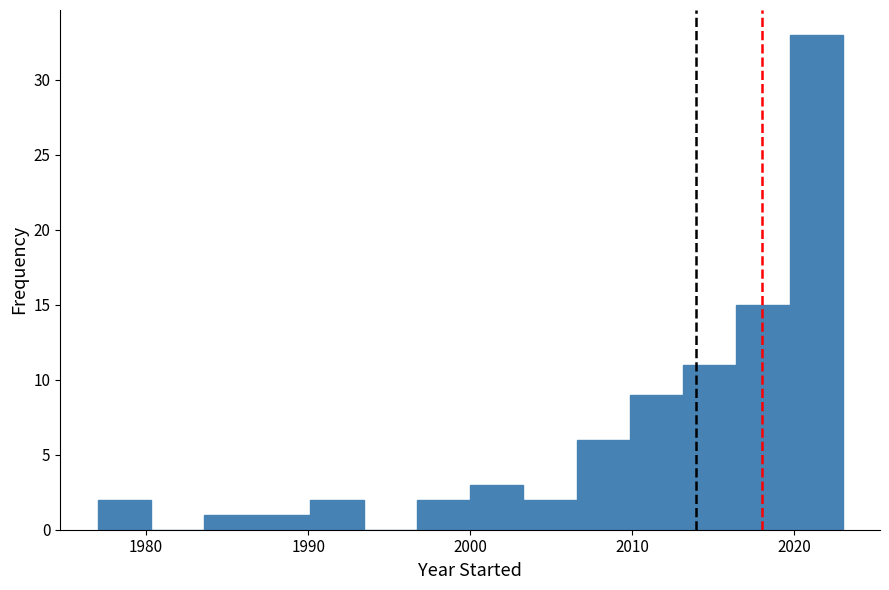

Read against the x-axis, roughly where is the centre of the tallest bar?

2021